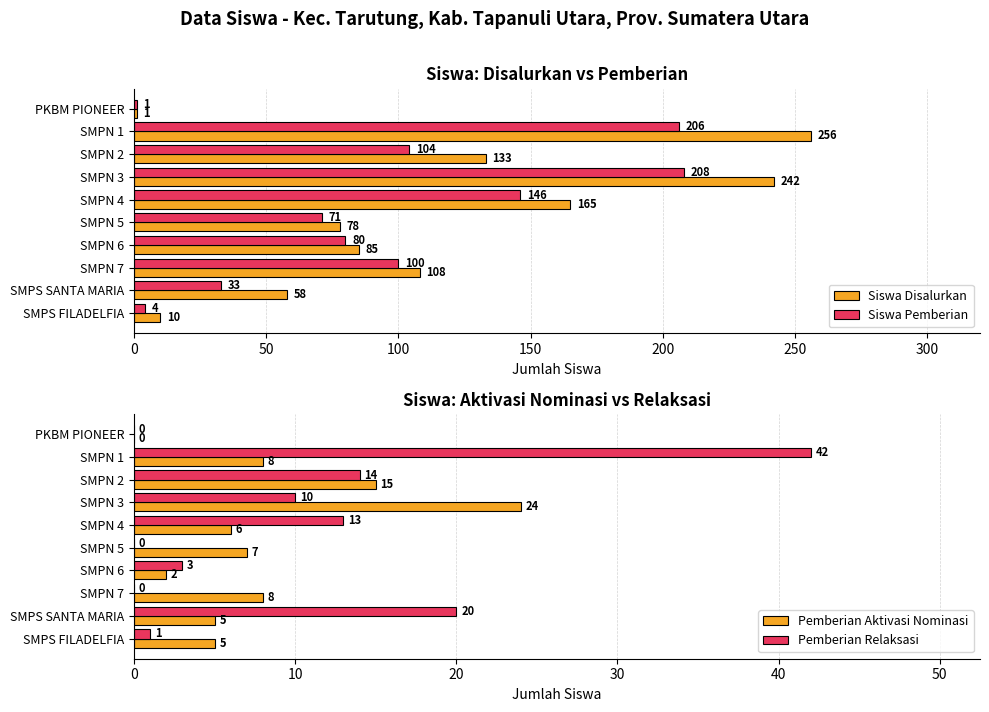

At how many categories does at least one series exceed 185?

2